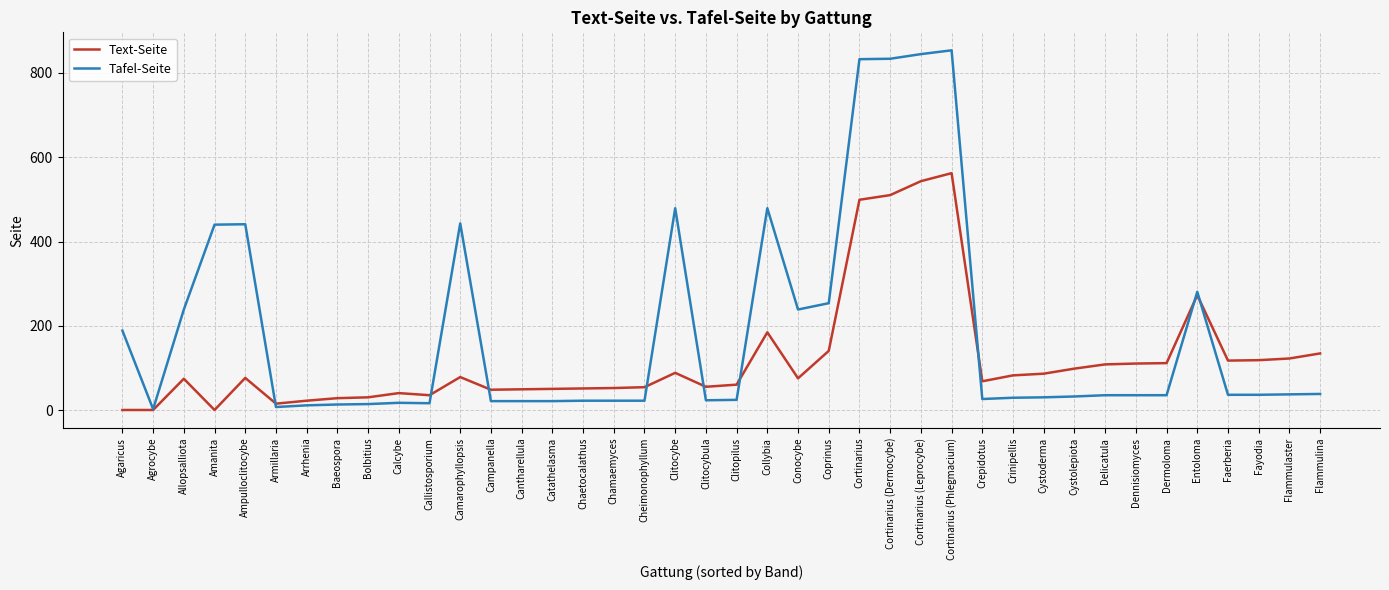

Between Ampulloclitocybe and Crepidotus, which series saw the biggest shift?

Tafel-Seite